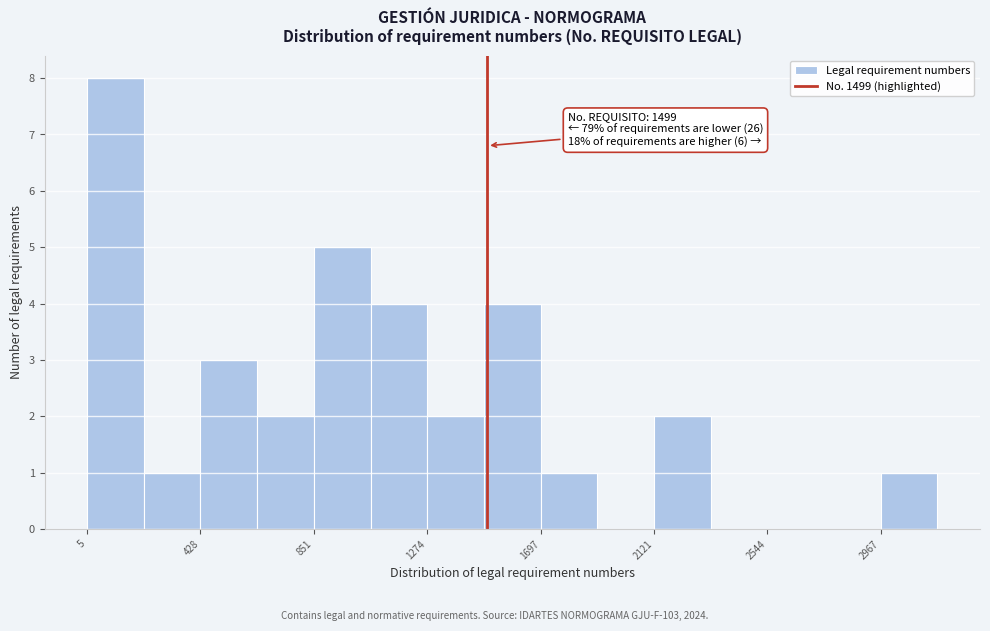

Over which range of the x-axis is the bar tallest?

0 to 200